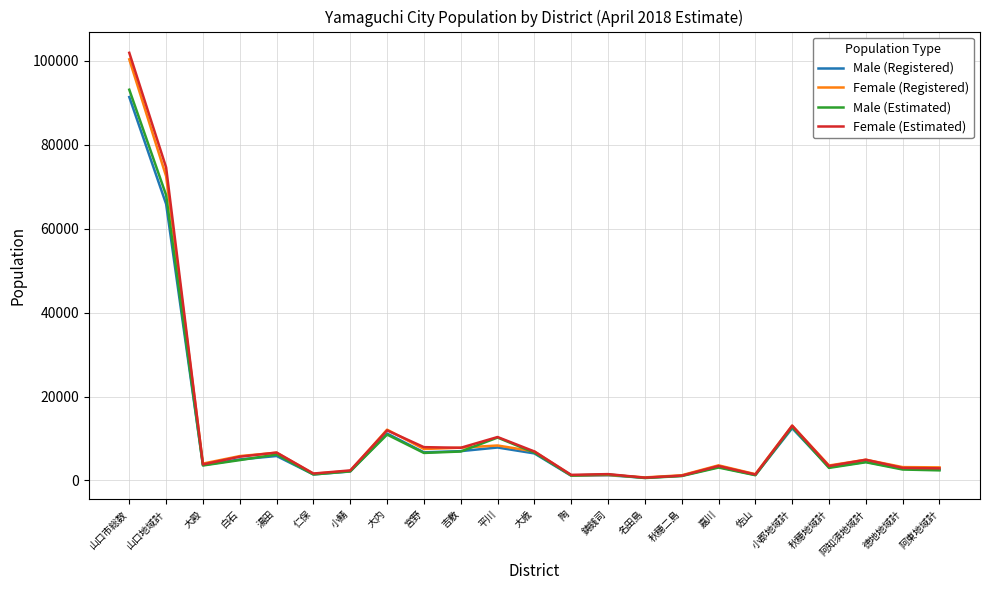

What is the total value across all series at 大歳?

26891